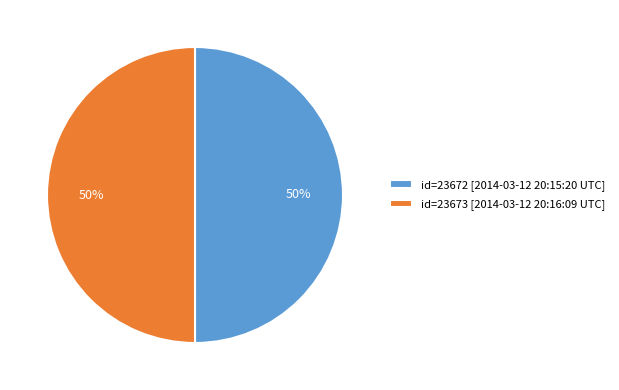

The id=23673 [2014-03-12 20:16:09 UTC] slice represents 60% of the pie. True or false?

False